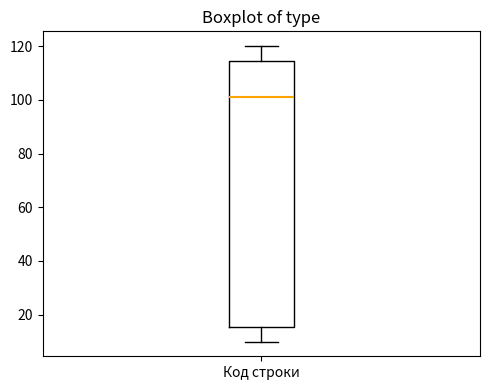

Transcribe this box plot: give where the median line is, the range the box spans, and where the two whiskers end, as read against the y-axis. The values are not printed on the chart, so give them approximately, as read against the axis.

median 102, box 16 to 114, whiskers 10 to 120